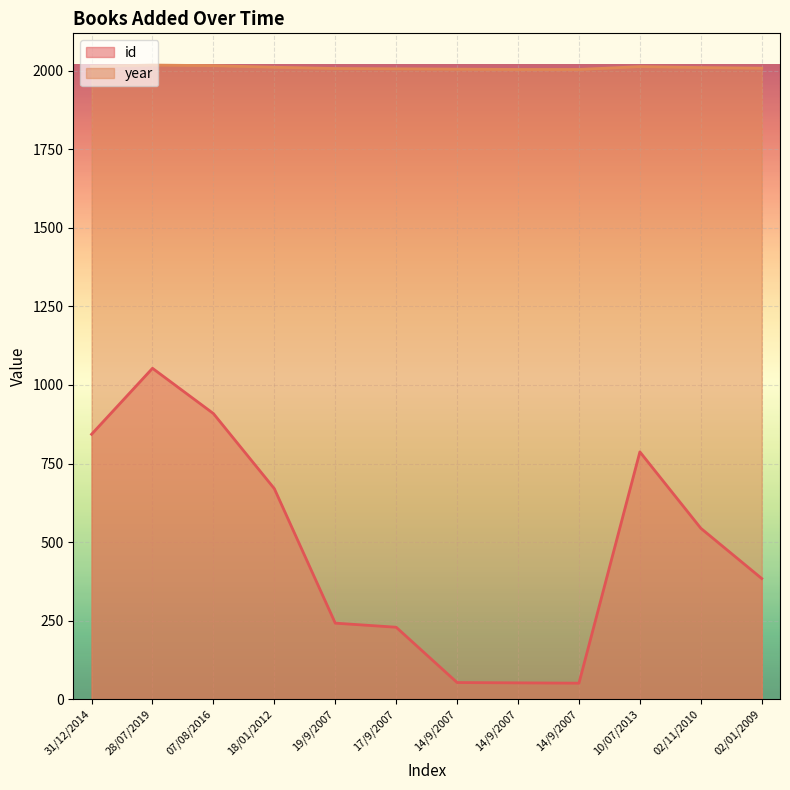

What is the minimum value shown in the chart?

51